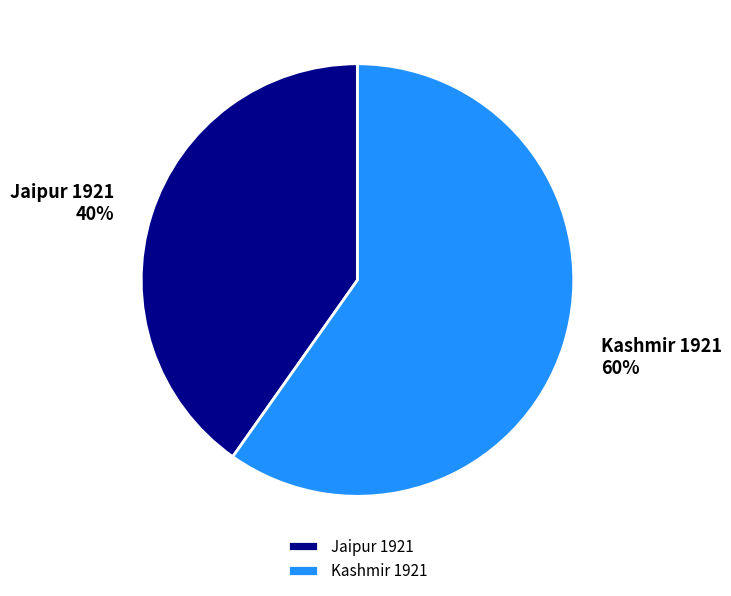

Rank the categories by value from highest to lowest.

Kashmir 1921, Jaipur 1921